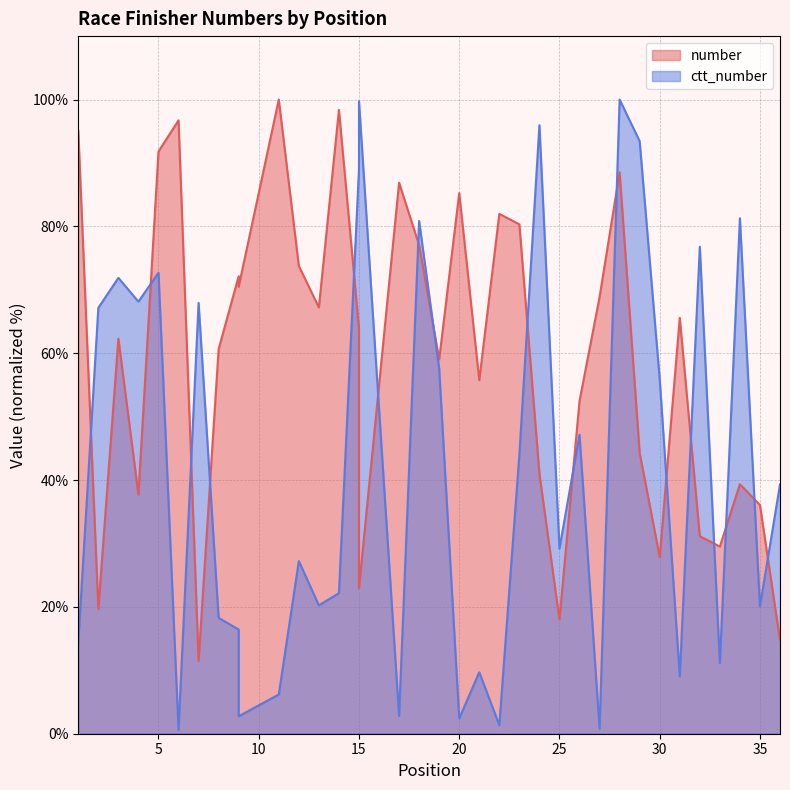

Reading right to left, what are all the values shown in this chart?

number: 14.8	36.1	39.3	29.5	31.1	65.6	27.9	44.3	88.5	68.9	52.5	18.0	41.0	80.3	82.0	55.7	85.2	59.0	77.0	86.9	23.0	63.9	98.4	67.2	73.8	100.0	70.5	72.1	60.7	11.5	96.7	91.8	37.7	62.3	19.7	95.1
ctt_number: 39.3	20.1	81.3	11.2	76.8	9.0	55.9	93.4	100.0	0.8	47.1	29.2	96.0	44.0	1.4	9.7	2.4	57.6	80.9	2.8	99.7	89.0	22.2	20.2	27.2	6.2	2.8	16.4	18.3	67.9	0.6	72.7	68.1	71.9	67.2	14.4